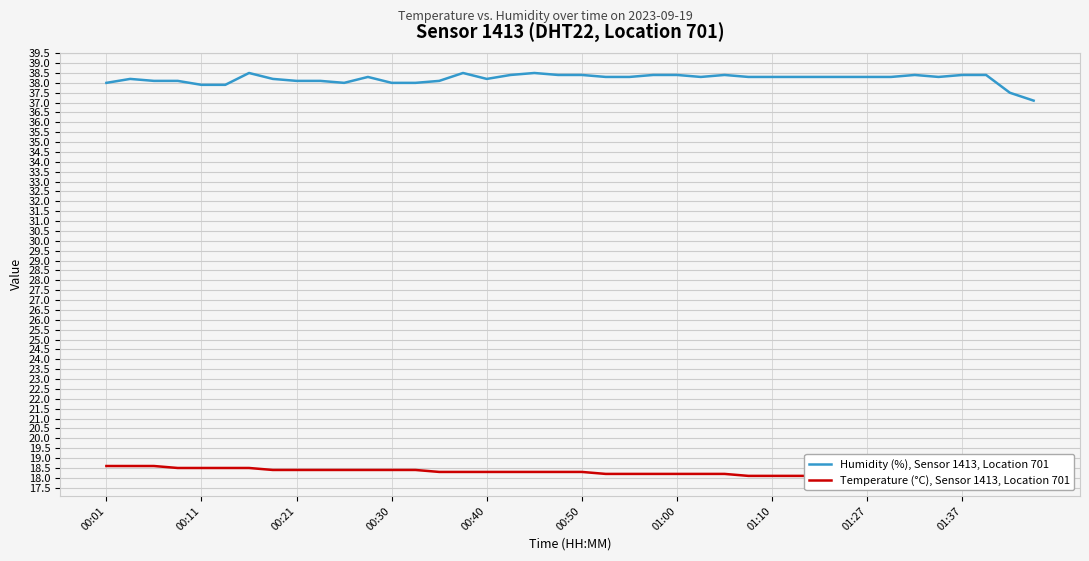

Between 10 and 15, which series saw the biggest shift?

Humidity (%), Sensor 1413, Location 701